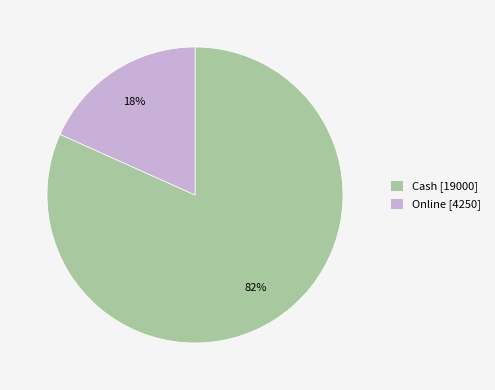

Is the sum of Cash [19000] and Online [4250] greater than half?

Yes